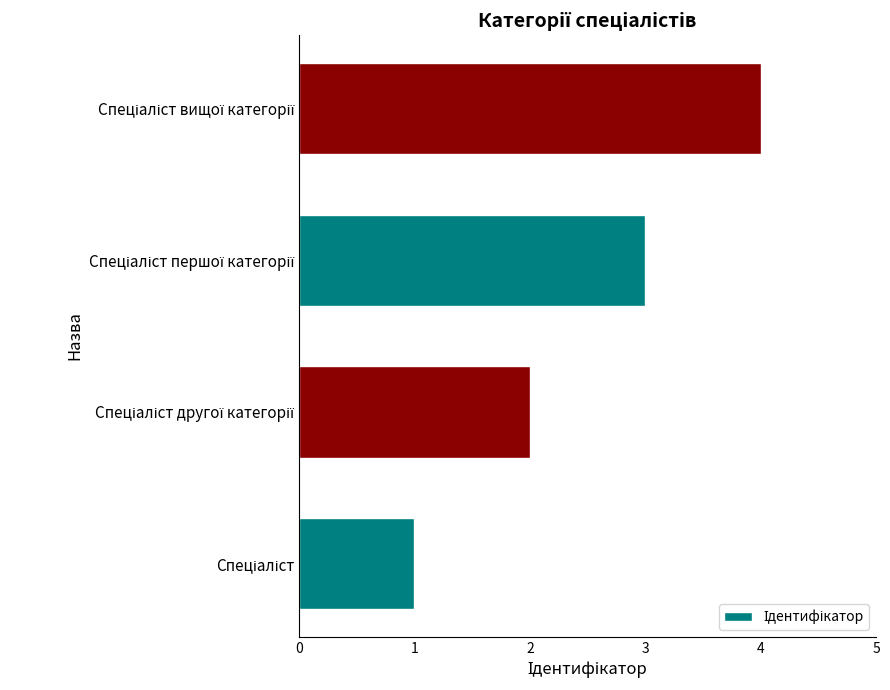

What is the sum of all values?

10